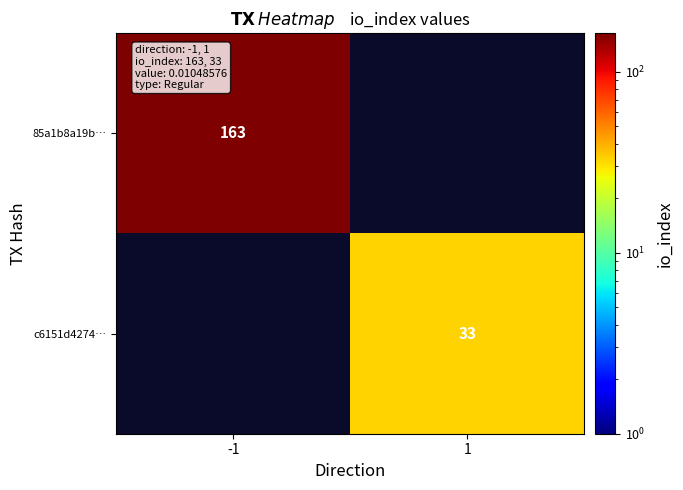

Is it true that c6151d4274… equals 33 at 1?

True